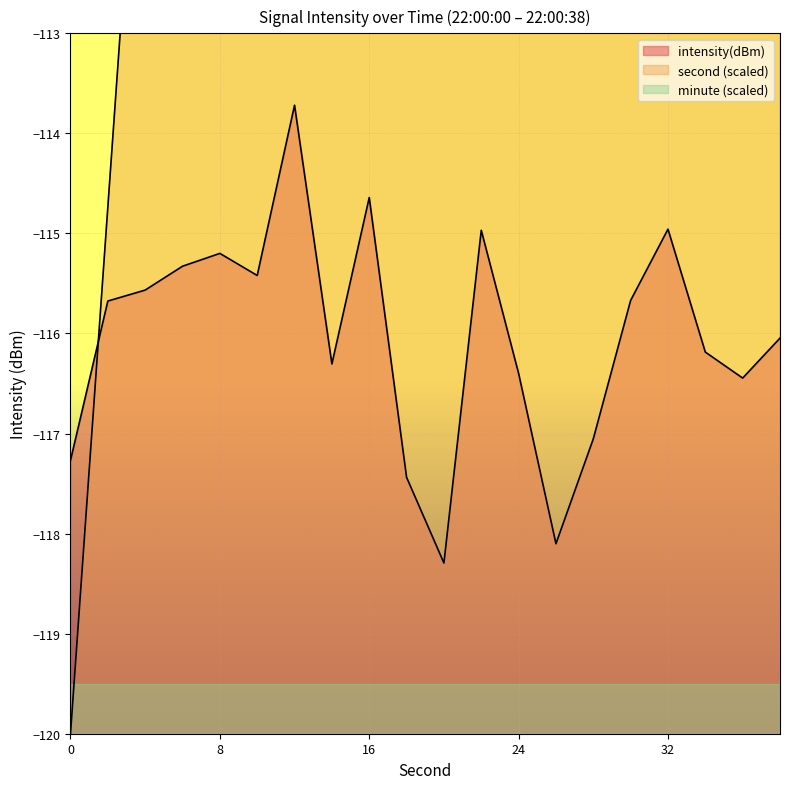

True or false: intensity(dBm) and second intersect in this chart.

True